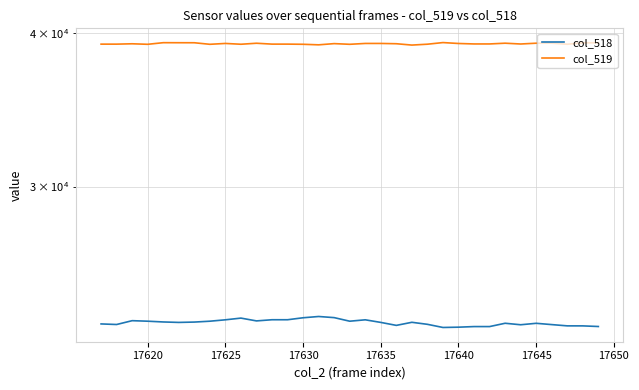

True or false: col_518 and col_519 intersect in this chart.

False